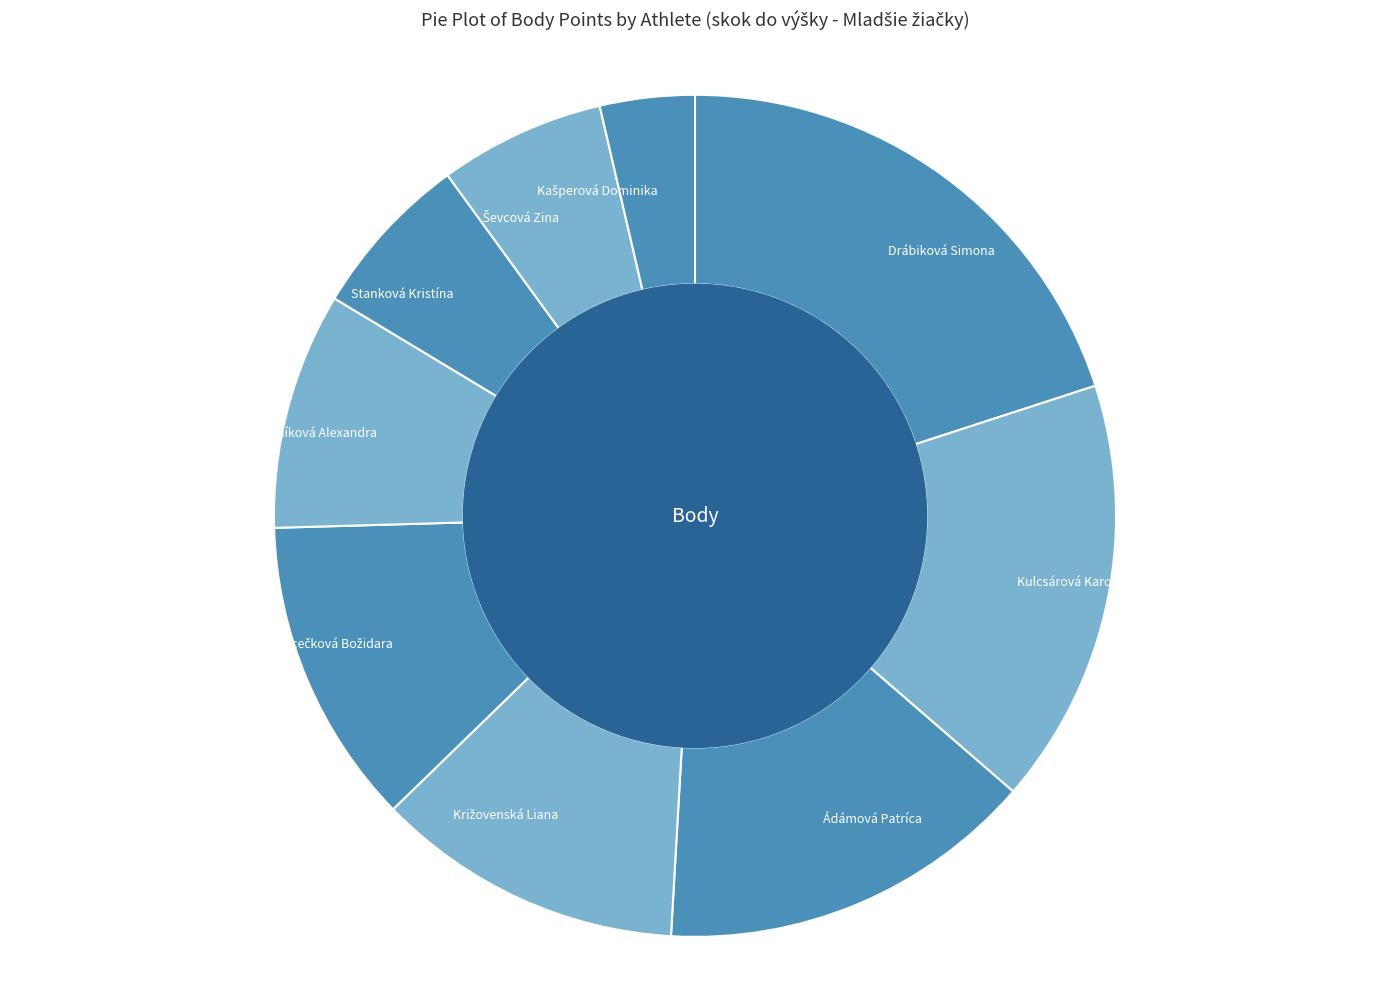

Approximately how many times larger is the value at Ádámová Patríca compared to Drábiková Simona?

0.7